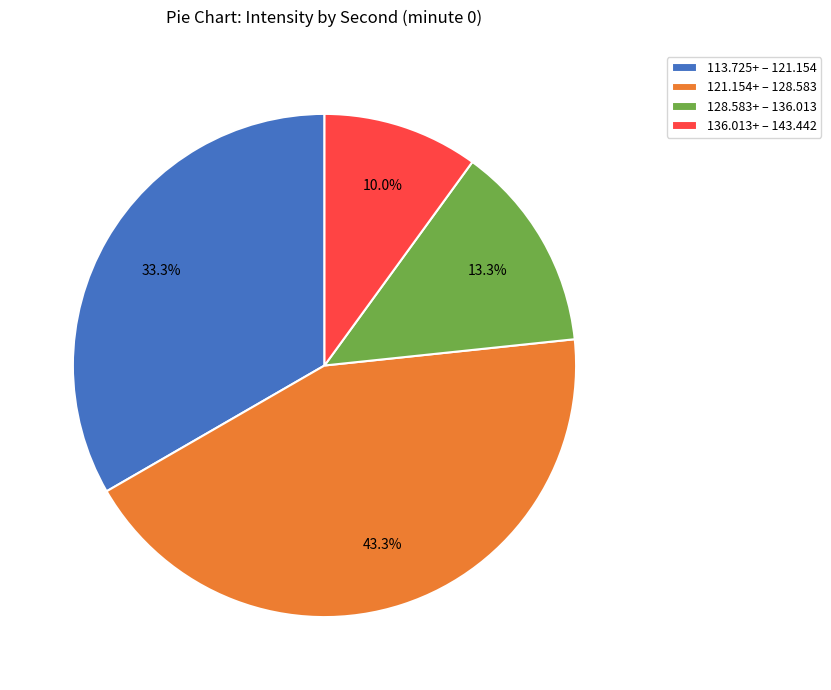

Combined, what portion of the pie is 121.154+ – 128.583 and 128.583+ – 136.013?

56.7%